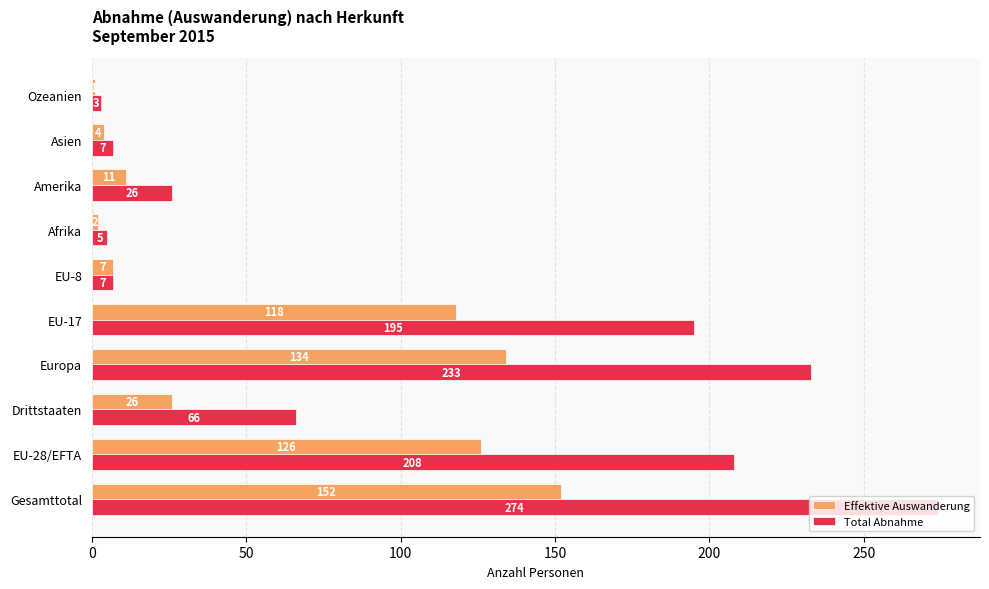

How many data points does each series have?

10